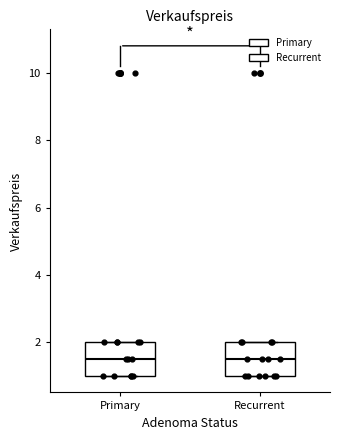

Where does the median line of the box for Primary sit on the y-axis? The values are not printed on the chart, so give them approximately, as read against the axis.

1.6